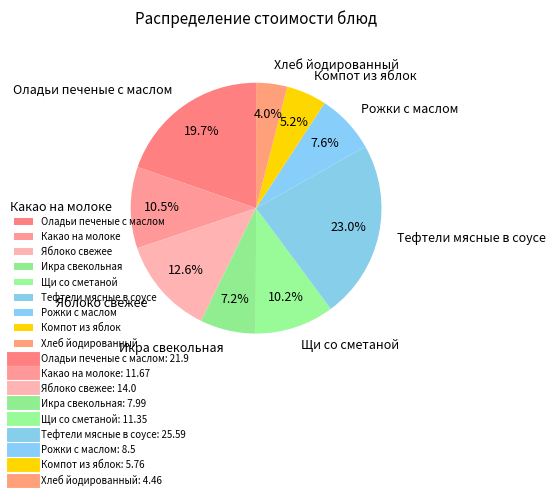

Is there any slice that represents more than half of the pie?

No